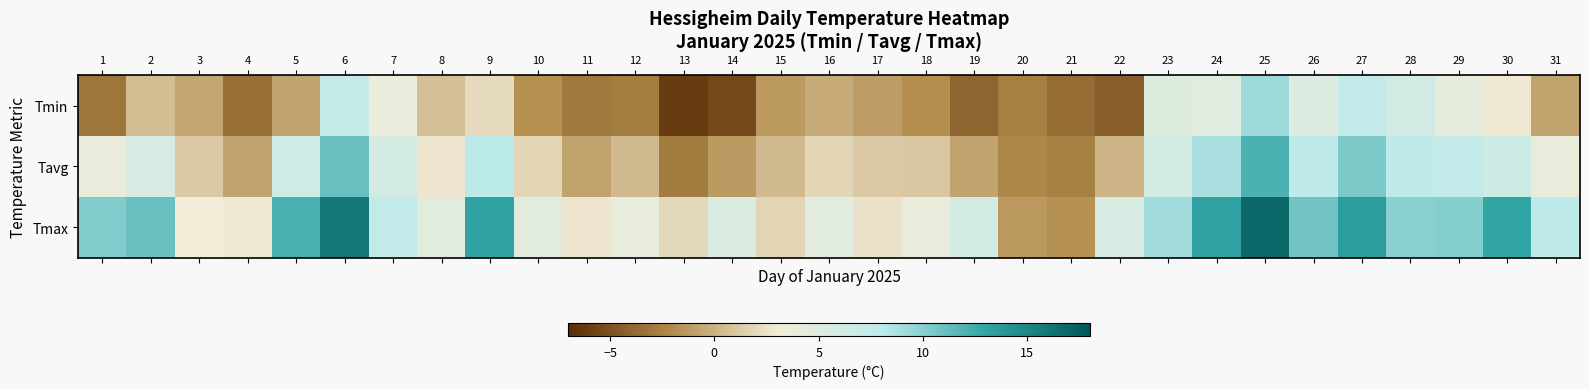

Reading right to left, extract all data points from this chart.

Tmin: 31=-0.8	30=2.8	29=4.2	28=6.2	27=7.8	26=5.1	25=9.2	24=4.8	23=5.0	22=-4.3	21=-3.6	20=-2.7	19=-4.0	18=-1.9	17=-1.1	16=-0.4	15=-1.3	14=-5.5	13=-6.2	12=-2.8	11=-2.9	10=-1.8	9=2.0	8=0.7	7=3.7	6=7.5	5=-0.7	4=-3.4	3=-0.6	2=0.6	1=-3.1
Tavg: 31=3.7	30=6.6	29=7.6	28=7.9	27=10.5	26=8.0	25=12.1	24=8.8	23=6.2	22=0.1	21=-2.5	20=-2.1	19=-0.7	18=1.1	17=1.2	16=1.9	15=0.4	14=-1.2	13=-2.9	12=0.3	11=-0.8	10=1.9	9=8.1	8=2.6	7=5.9	6=11.0	5=6.5	4=-0.7	3=1.1	2=5.6	1=3.9
Tmax: 31=8.0	30=13.0	29=10.0	28=9.8	27=13.6	26=10.7	25=17.0	24=13.3	23=9.1	22=5.6	21=-1.7	20=-1.3	19=5.9	18=3.9	17=2.4	16=4.6	15=1.7	14=5.4	13=1.9	12=4.1	11=2.6	10=4.7	9=13.2	8=4.6	7=7.7	6=16.0	5=12.2	4=2.8	3=3.0	2=11.0	1=10.2